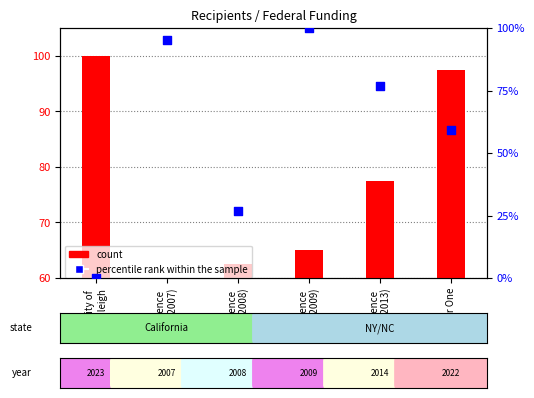

Is the value of count at Lawrence
Hall (2013) greater than the value of percentile rank within the sample at Lawrence
Hall (2013)?

No